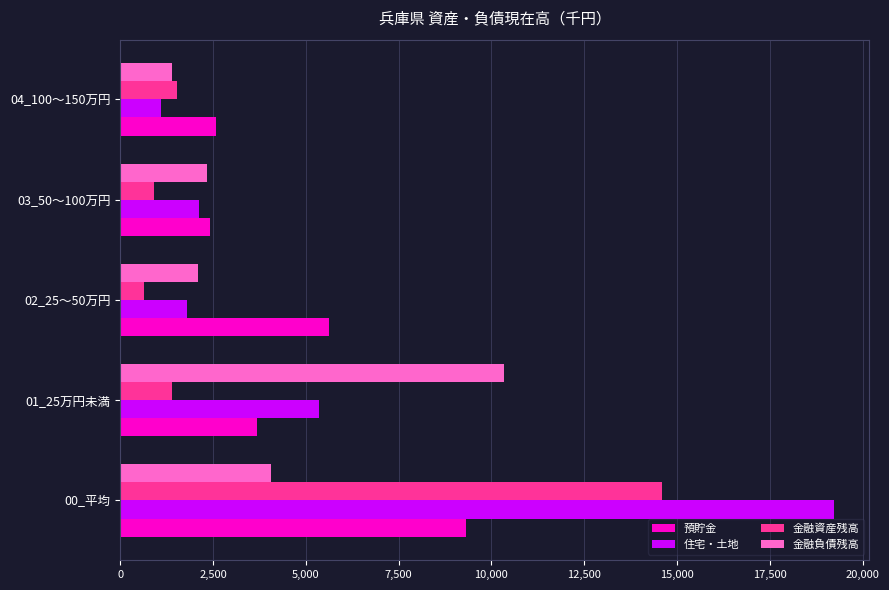

What is the maximum value for 金融負債残高?

10343